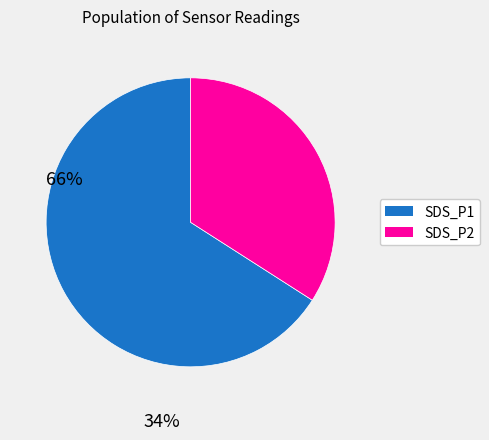

Between SDS_P2 and SDS_P1, which is larger?

SDS_P1